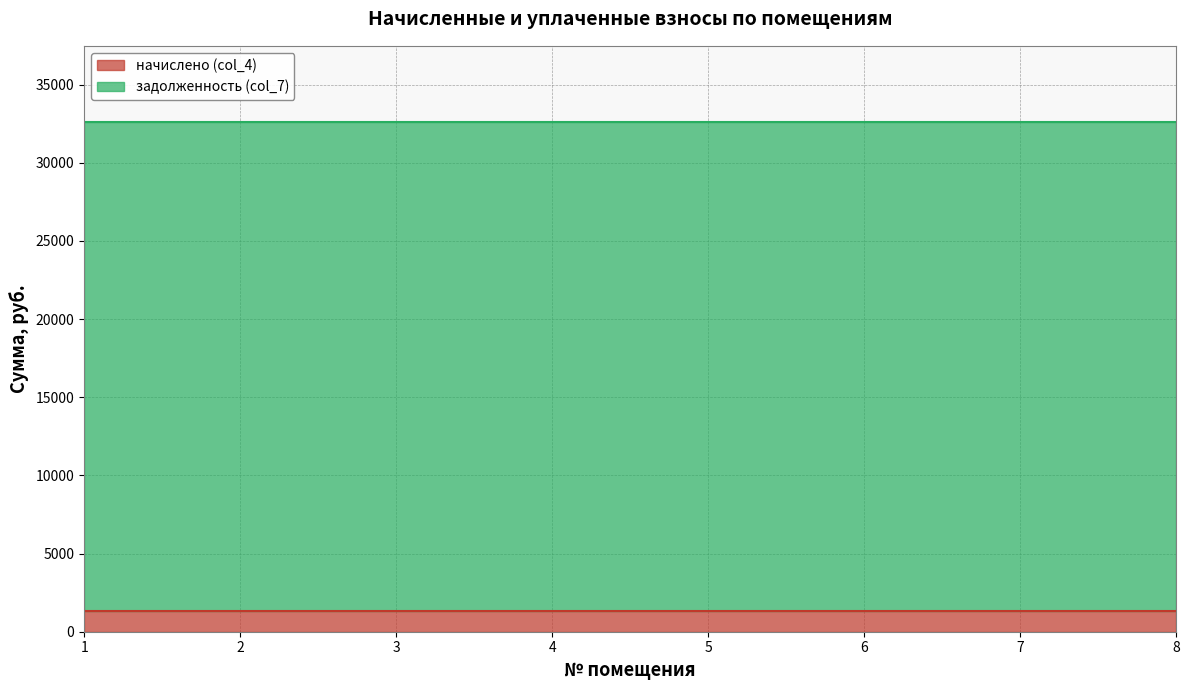

Does the chart display data point markers on the line(s)?

No